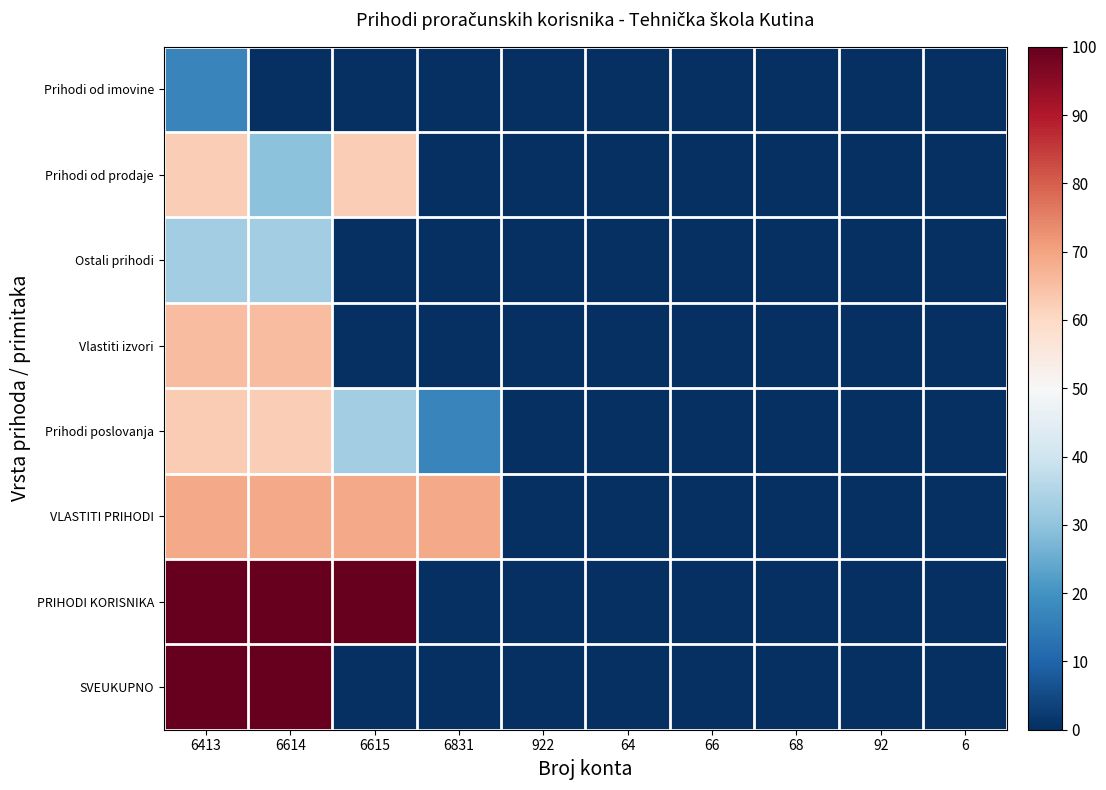

Reading left to right, list all the values displayed in this chart.

Prihodi od imovine: 6413=16.9	6614=0.0	6615=0.0	6831=0.0	922=0.0	64=0.0	66=0.0	68=0.0	92=0.0	6=0.0
Prihodi od prodaje: 6413=62.4	6614=29.6	6615=62.4	6831=0.0	922=0.0	64=0.0	66=0.0	68=0.0	92=0.0	6=0.0
Ostali prihodi: 6413=32.5	6614=32.5	6615=0.0	6831=0.0	922=0.0	64=0.0	66=0.0	68=0.0	92=0.0	6=0.0
Vlastiti izvori: 6413=65.4	6614=65.4	6615=0.0	6831=0.0	922=0.0	64=0.0	66=0.0	68=0.0	92=0.0	6=0.0
Prihodi poslovanja: 6413=62.5	6614=62.4	6615=32.5	6831=16.9	922=0.0	64=0.0	66=0.0	68=0.0	92=0.0	6=0.0
VLASTITI PRIHODI: 6413=69.0	6614=69.0	6615=69.0	6831=69.0	922=0.0	64=0.0	66=0.0	68=0.0	92=0.0	6=0.0
PRIHODI KORISNIKA: 6413=100.0	6614=100.0	6615=100.0	6831=0.0	922=0.0	64=0.0	66=0.0	68=0.0	92=0.0	6=0.0
SVEUKUPNO: 6413=100.0	6614=100.0	6615=0.0	6831=0.0	922=0.0	64=0.0	66=0.0	68=0.0	92=0.0	6=0.0